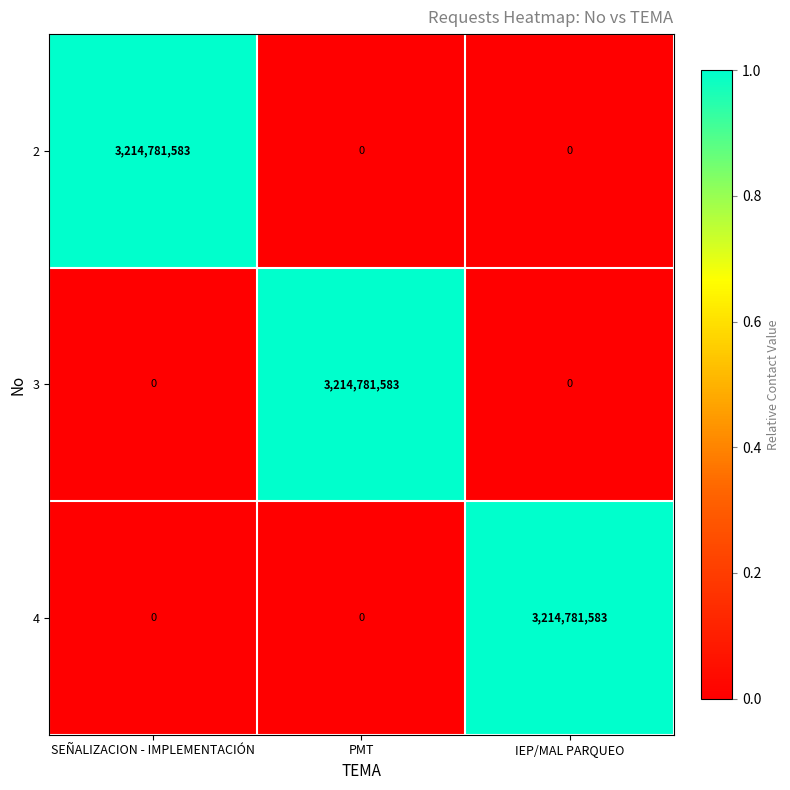

How many 2 values are between 0 and 3214781583?

3